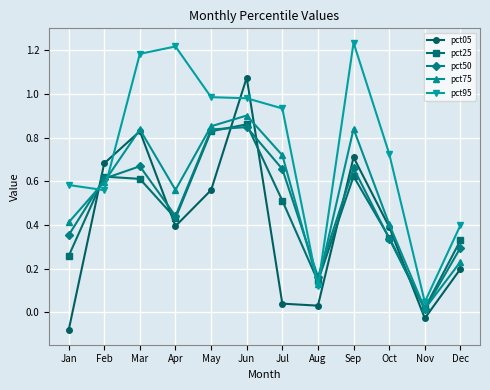

What is the sum of the pct05 values at Feb and Sep?

1.4